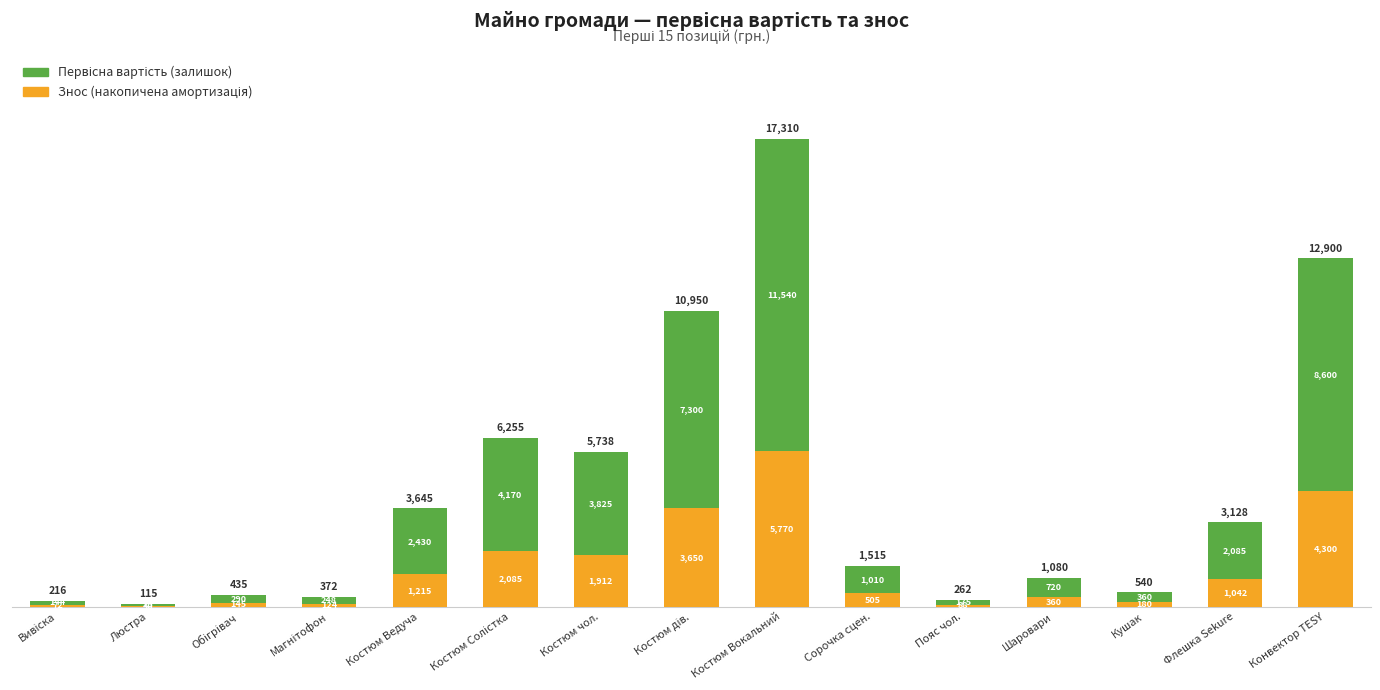

At which category is the sum across all series the highest?

Костюм Вокальний